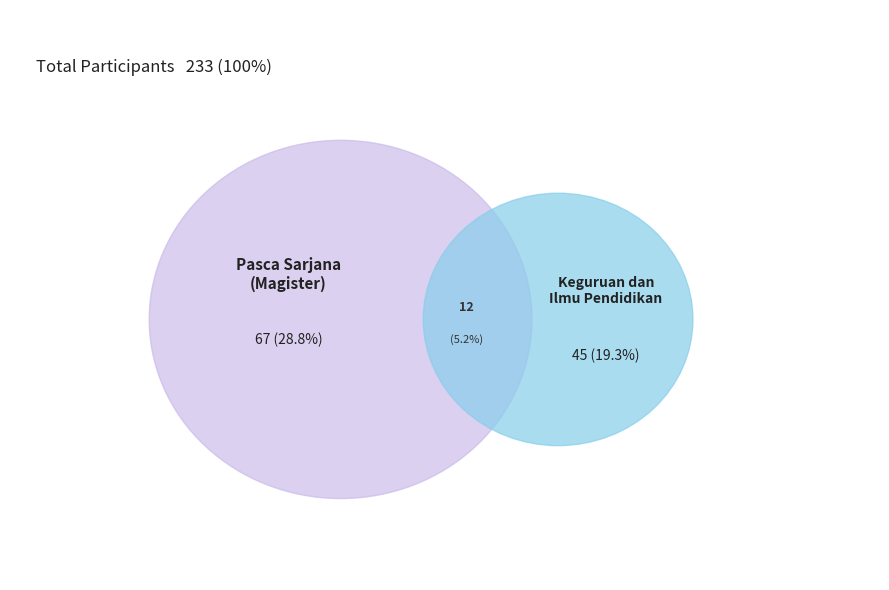

True or false: Matematika dan Ilmu Pengetahuan Alam accounts for 22% of the total.

False